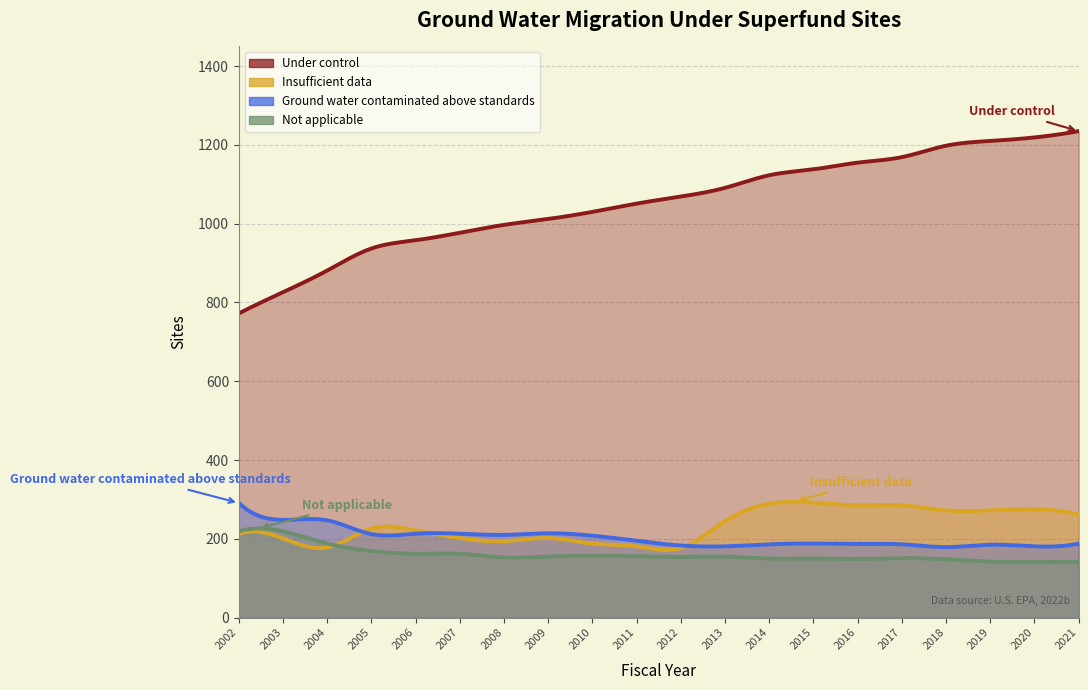

True or false: Insufficient data and Not applicable cross at least once.

True